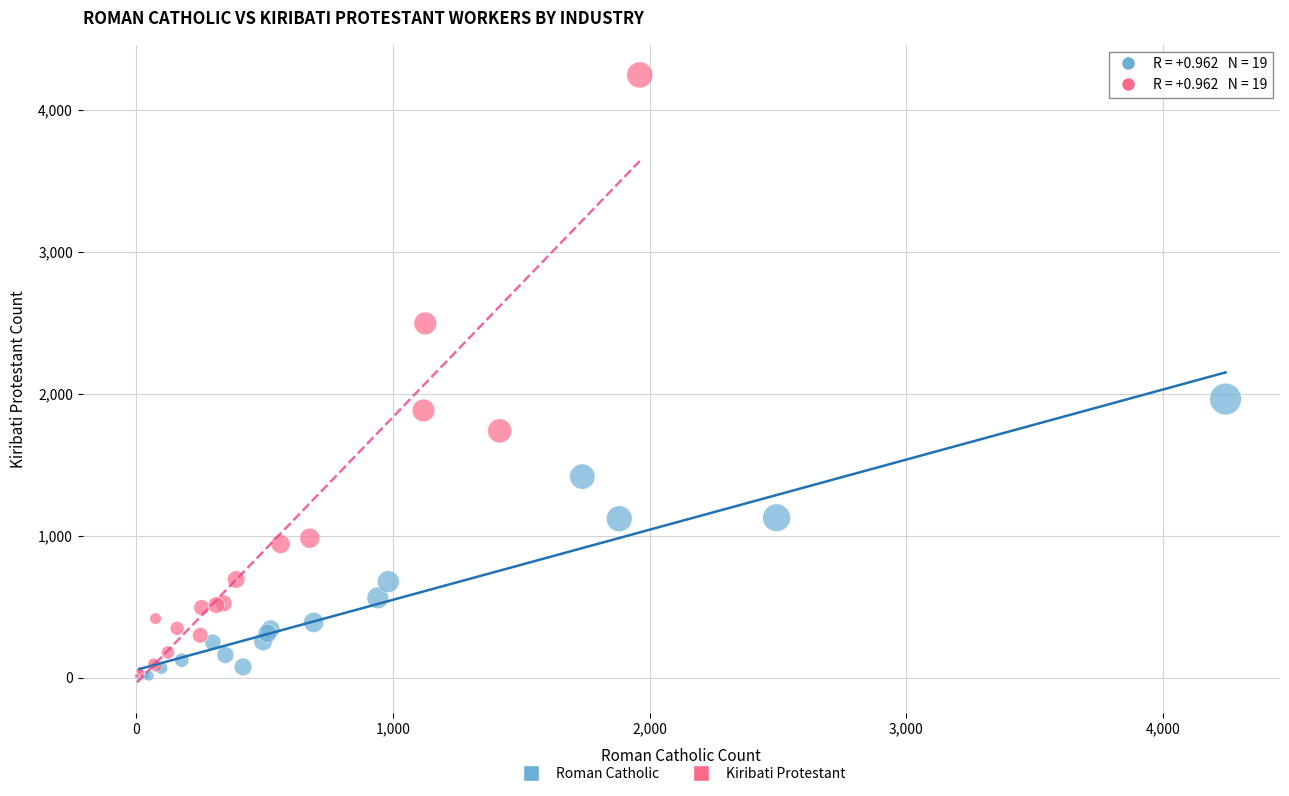

Which series reaches the maximum Y coordinate?

Kiribati Protestant